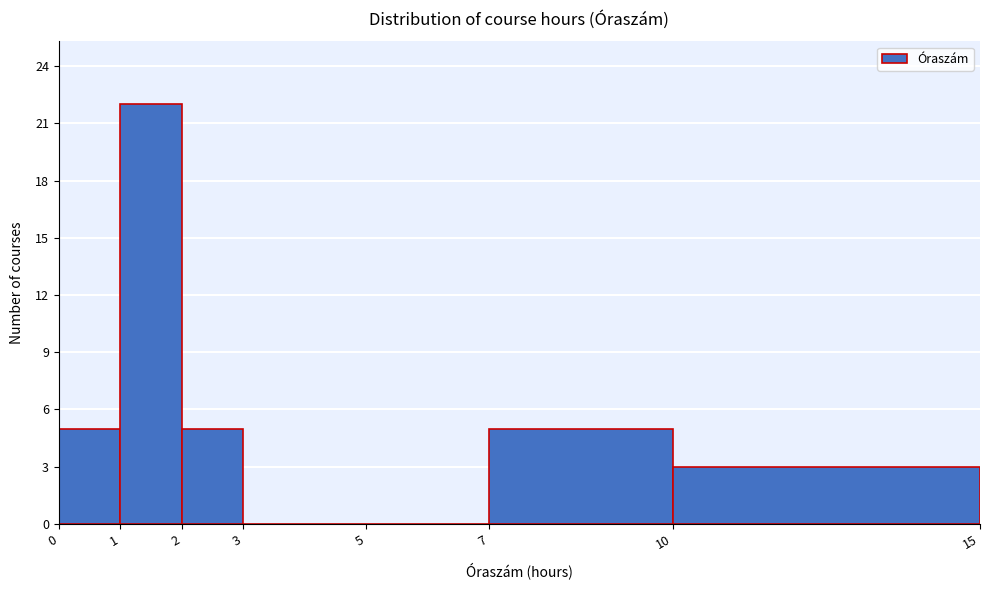

Reading right to left, extract all data points from this chart.

10=3	7=5	5=0	3=0	2=5	1=22	0=5